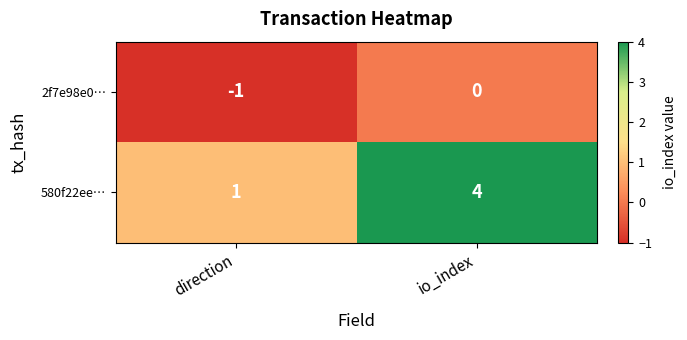

Which series has the widest spread of values?

580f22ee…